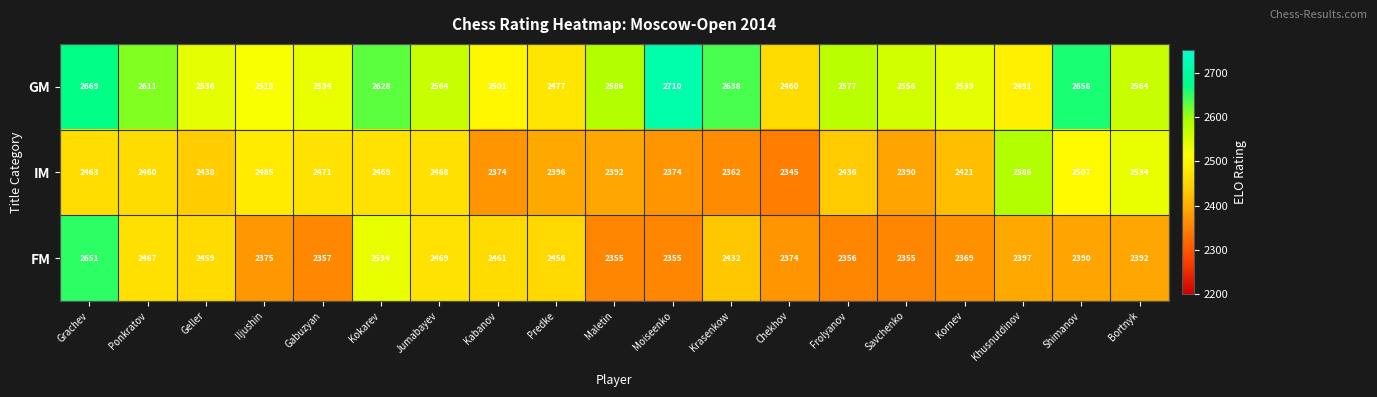

What is the minimum value shown in the chart?

2345